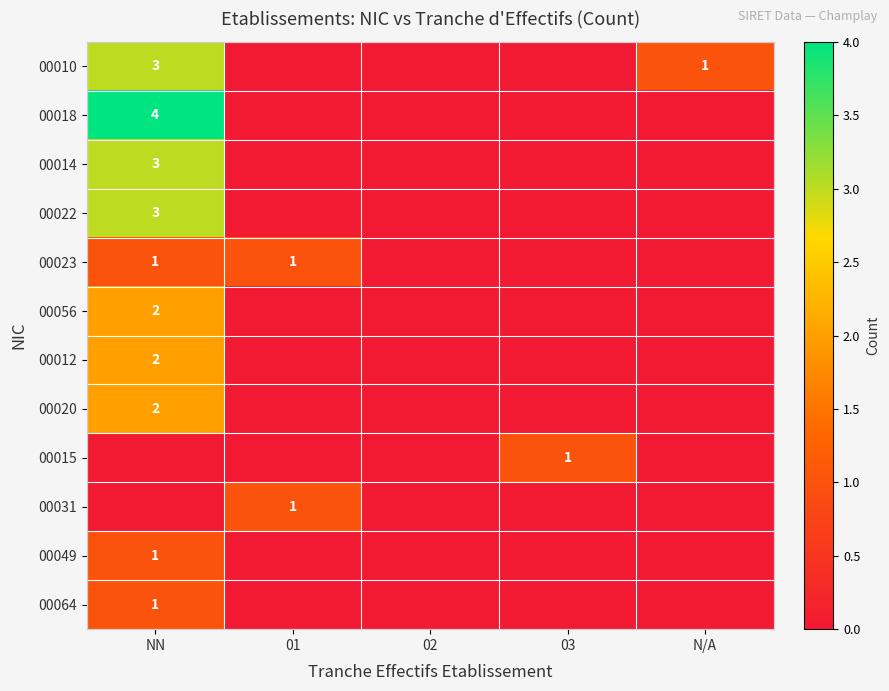

The value of 00031 at 01 is 1. True or false?

True